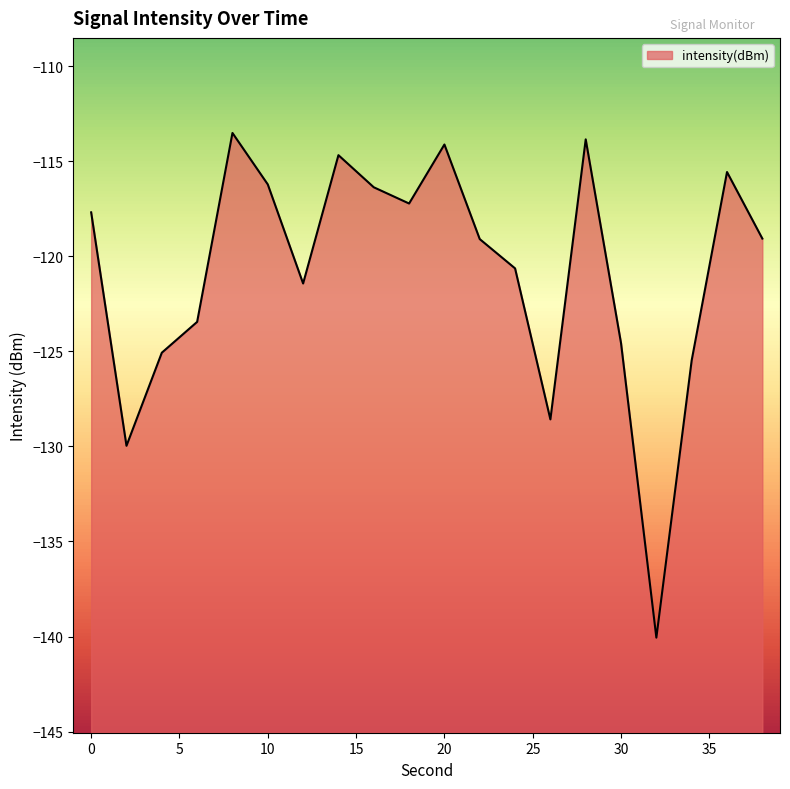

How many distinct data groups are displayed?

1